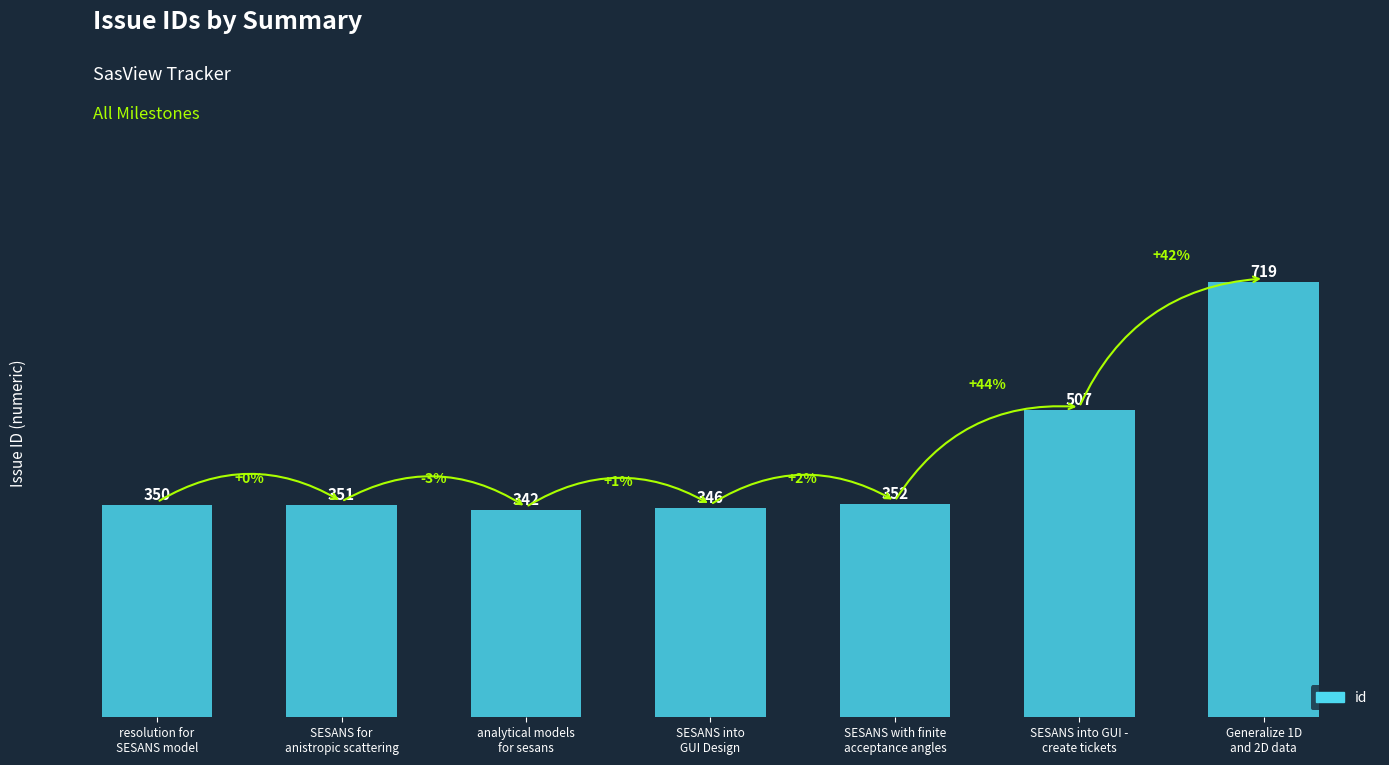

At which category does the chart reach its peak across all series?

Generalize 1D
and 2D data